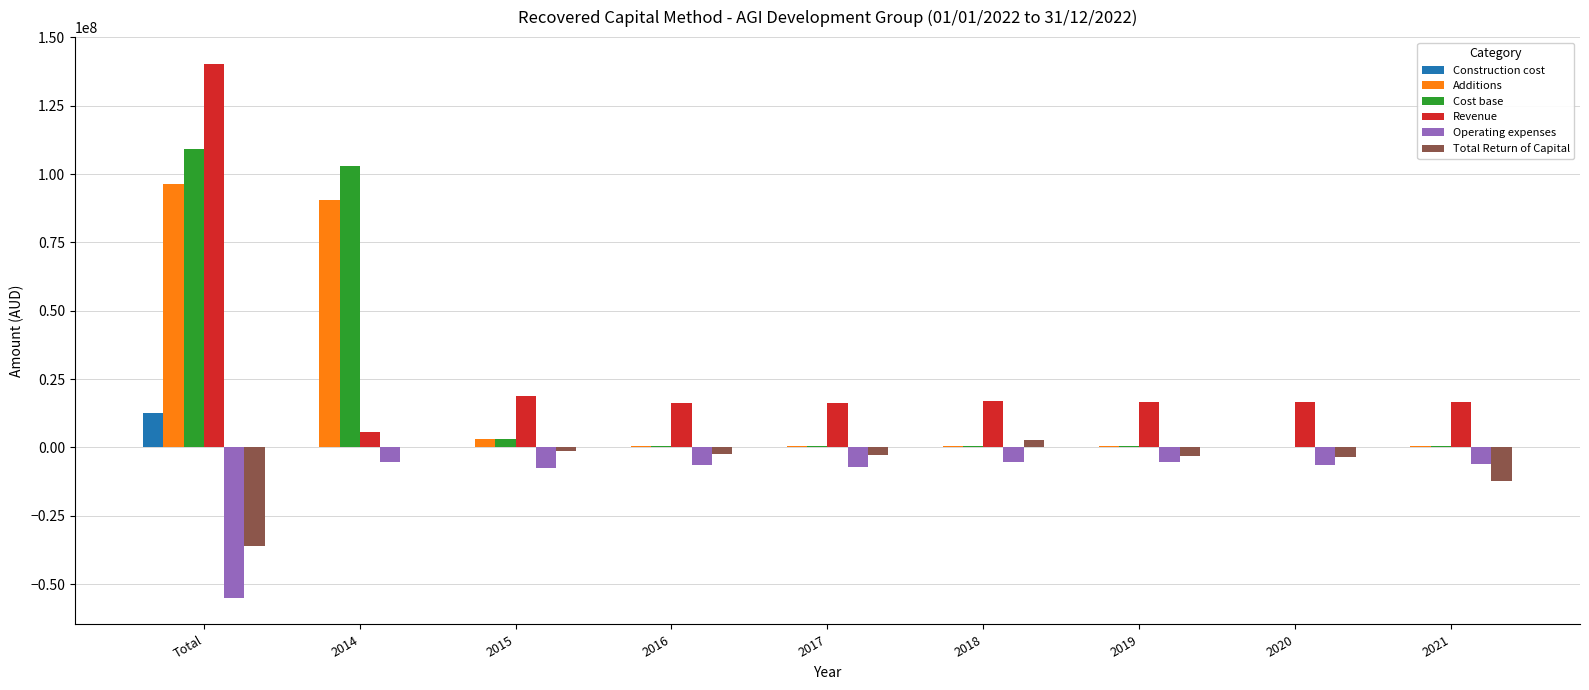

How many series are shown in this chart?

6